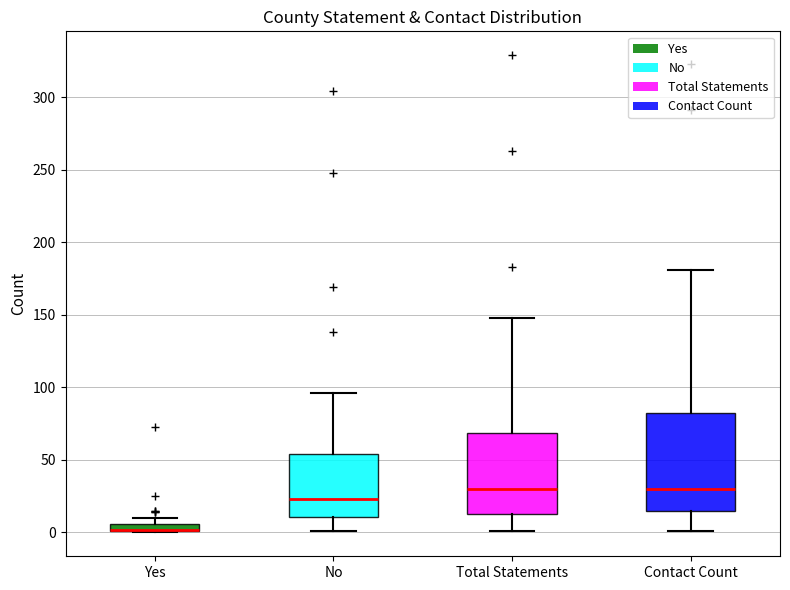

Comparing the boxes themselves (not the whiskers), which one is the tallest?

Contact Count